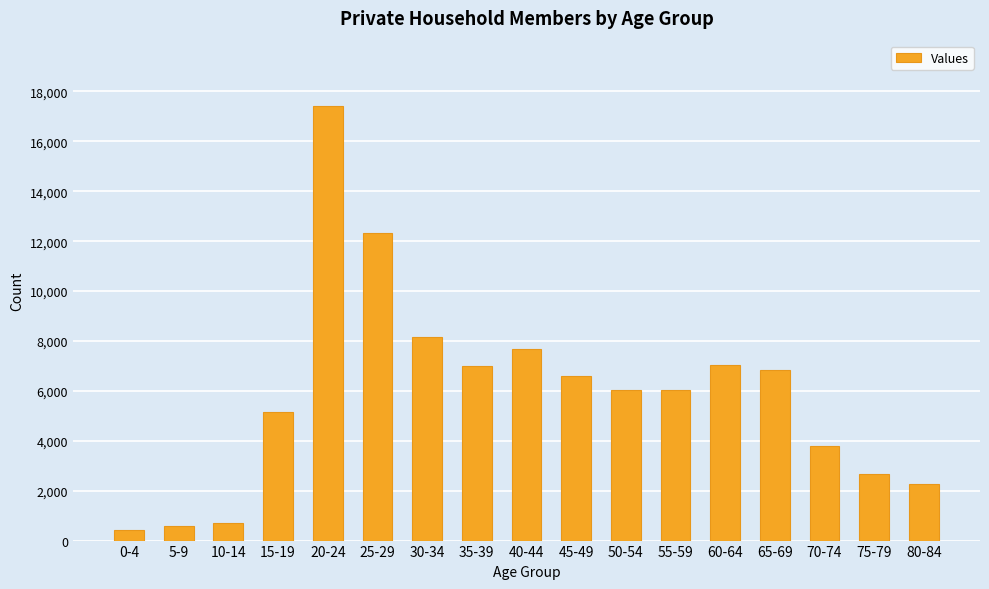

At which category does the chart reach its peak across all series?

20-24